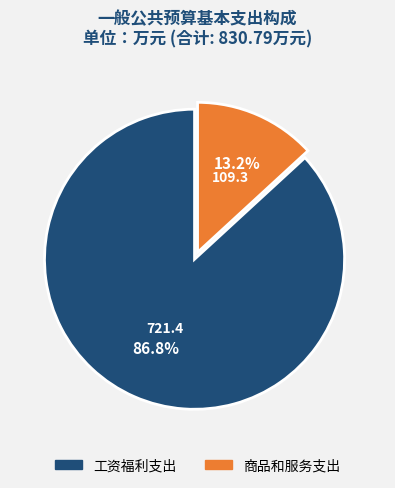

Is the sum of 商品和服务支出 and 工资福利支出 greater than half?

Yes